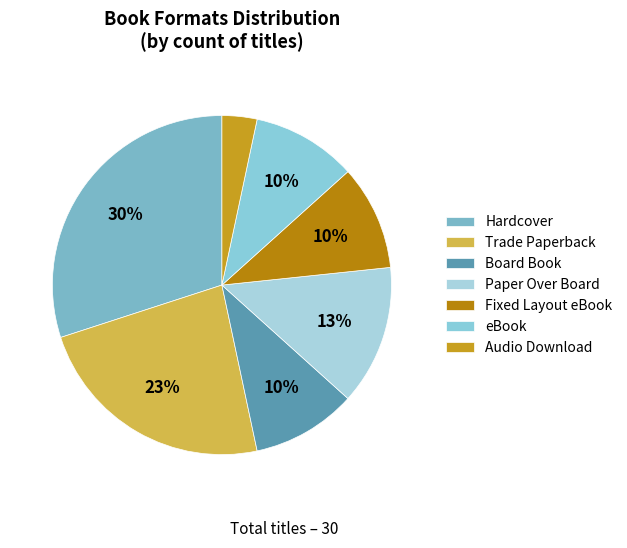

Approximately how many times larger is the value at eBook compared to Hardcover?

0.3